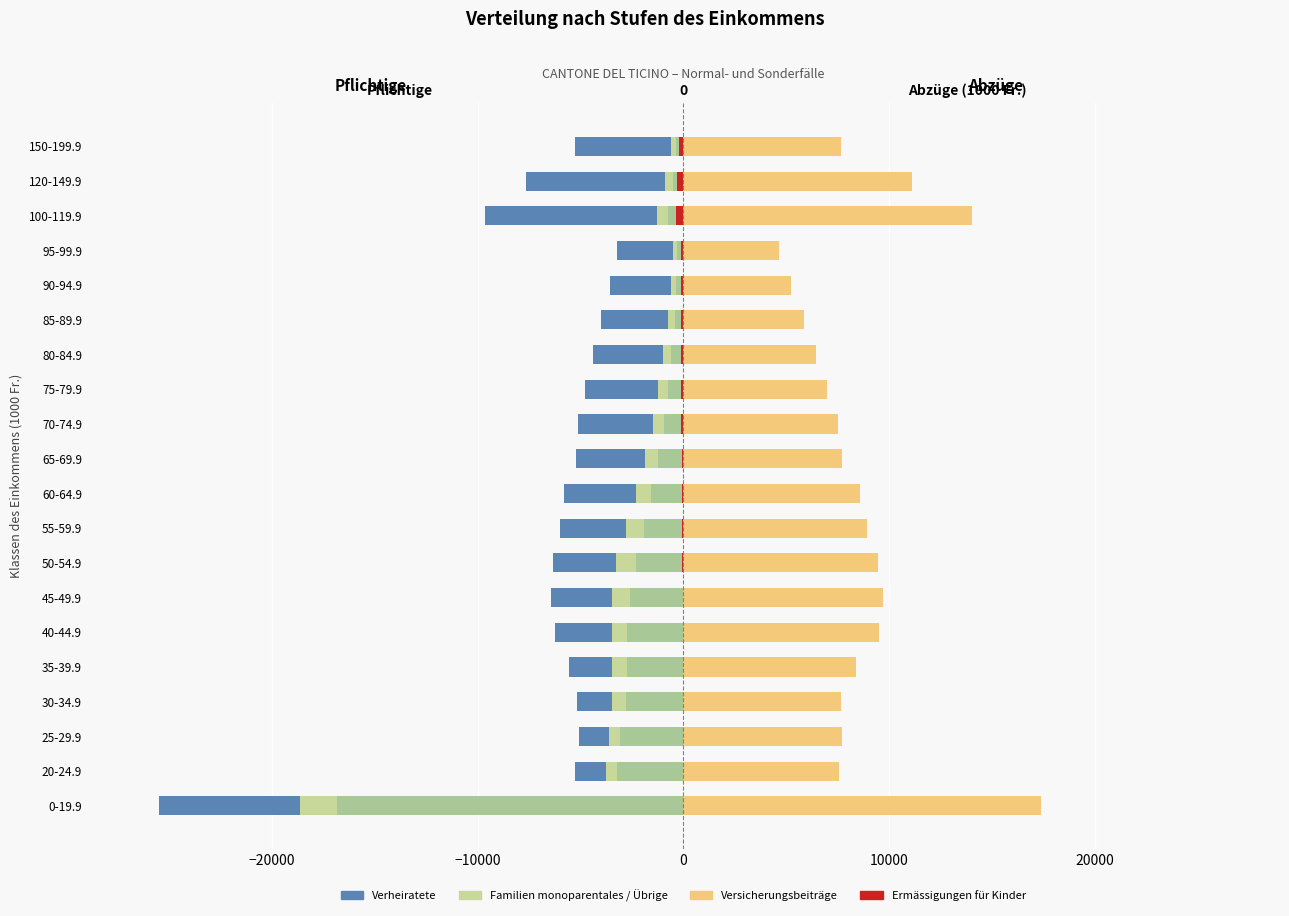

Which has a higher value, 25-29.9 or 70-74.9?

70-74.9